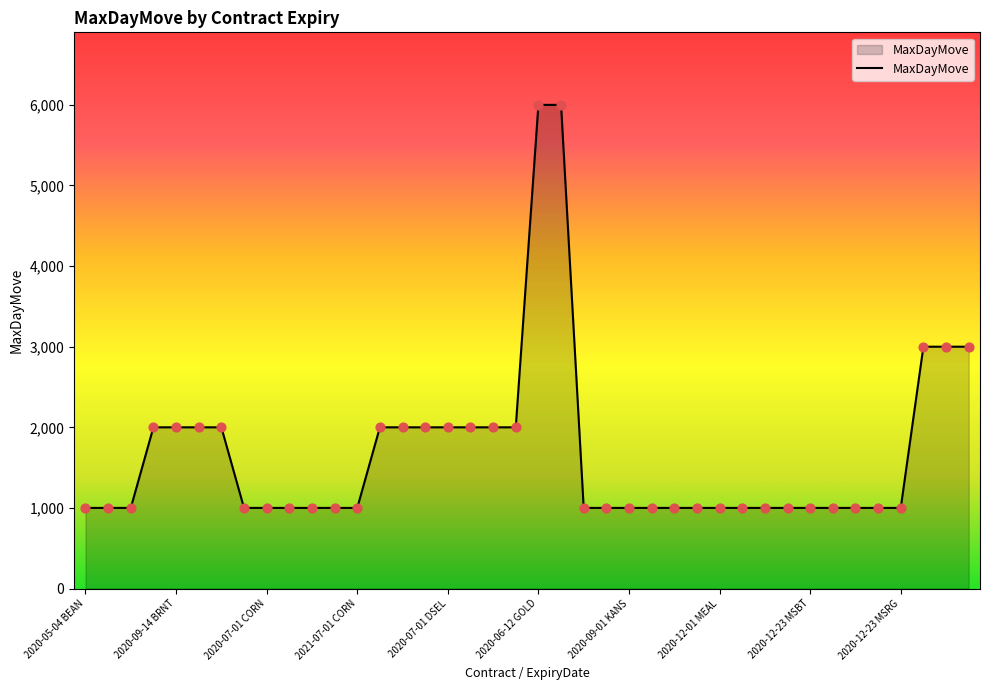

What is the greatest value displayed?

6000